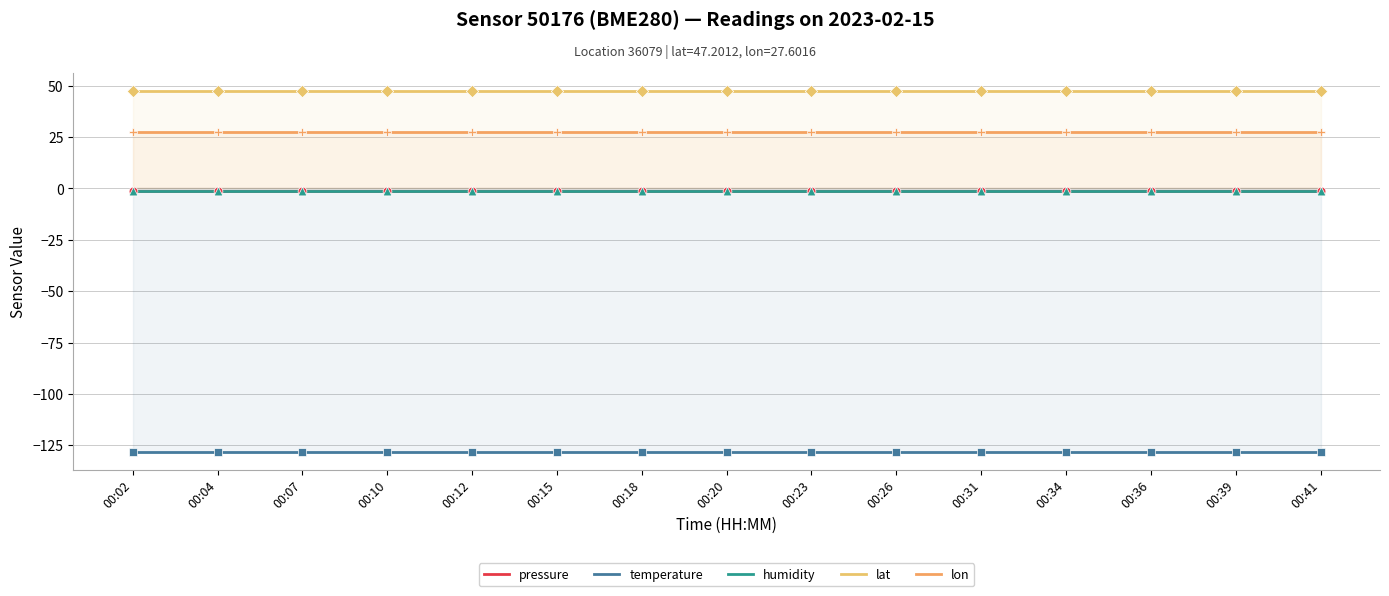

Which series reaches the minimum Y coordinate?

temperature